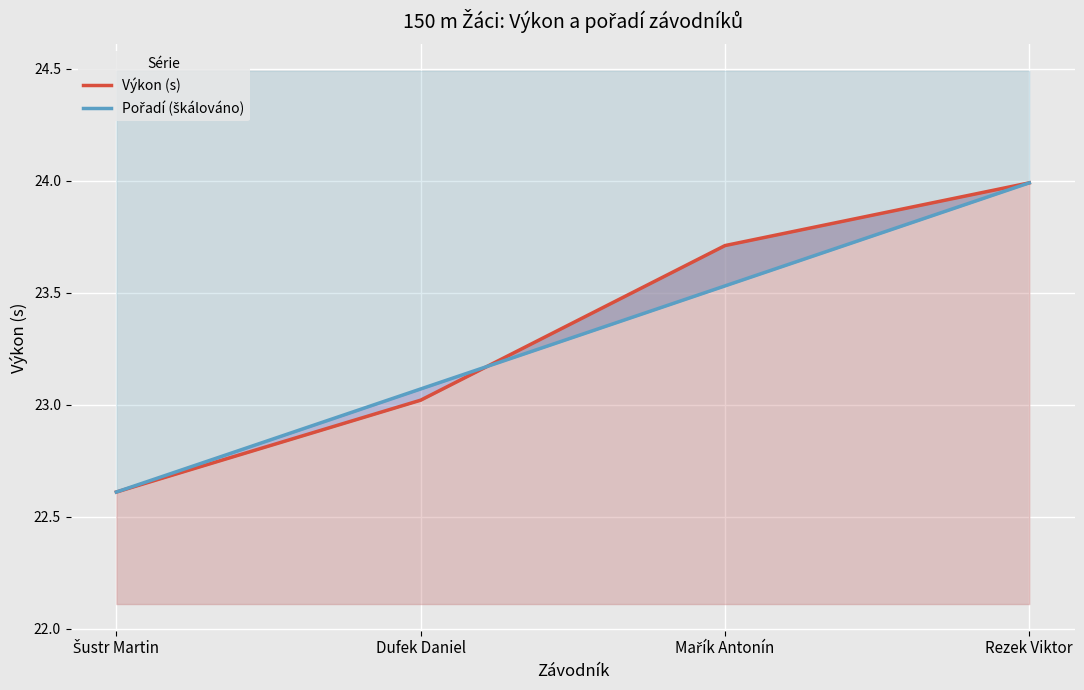

What is the label of the 1st point from the left?

Šustr Martin